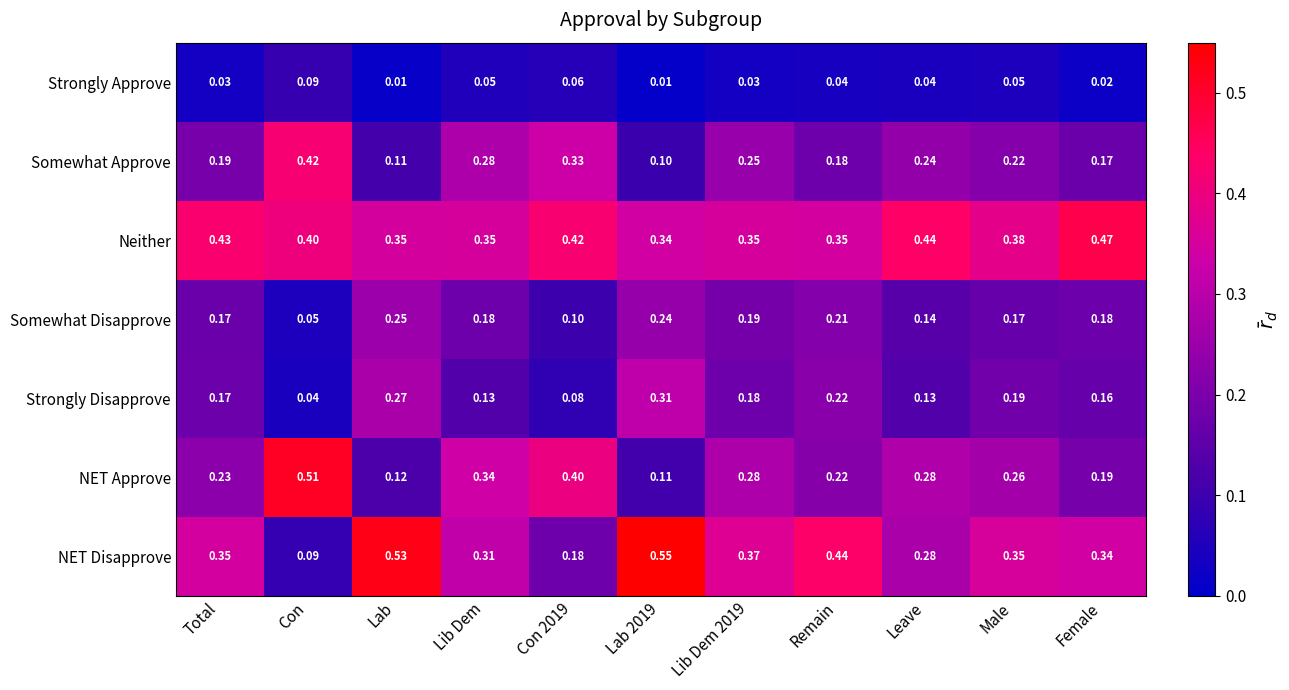

Is the value of Somewhat Disapprove at Remain greater than the value of Neither at Lib Dem 2019?

No